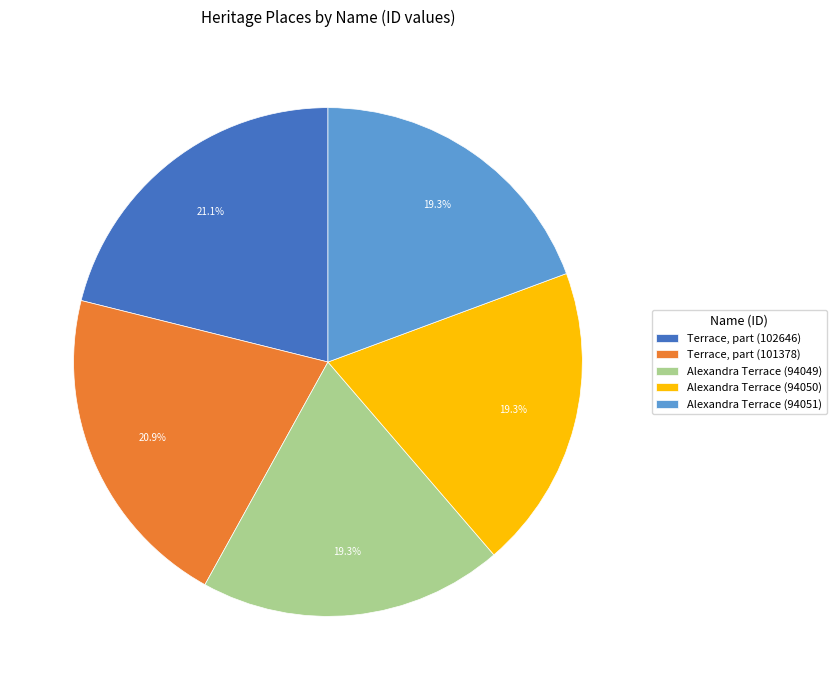

Combined, do Alexandra Terrace (94050) and Terrace, part (101378) account for over 50%?

No